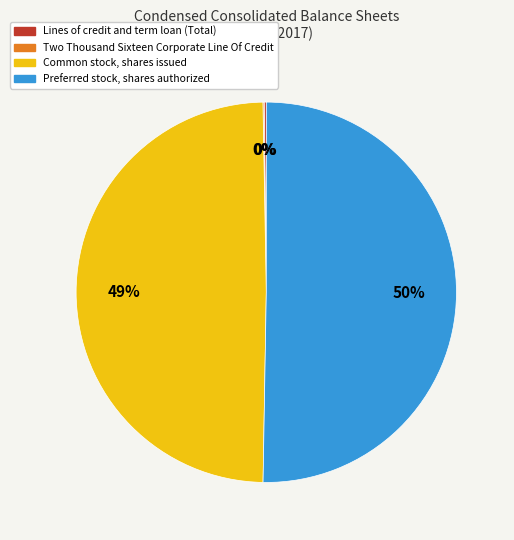

To the nearest percent, what is the combined percentage of Preferred stock, shares authorized and Common stock, shares issued?

100%